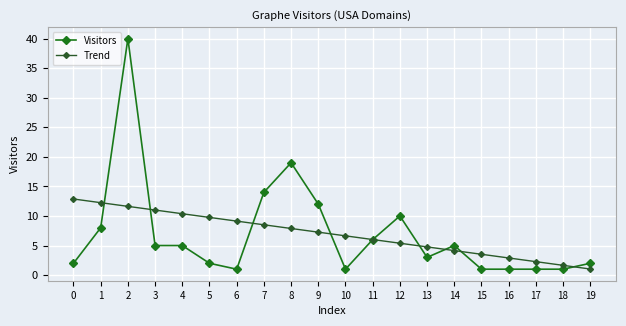

Which series has the largest range (max minus min)?

Visitors